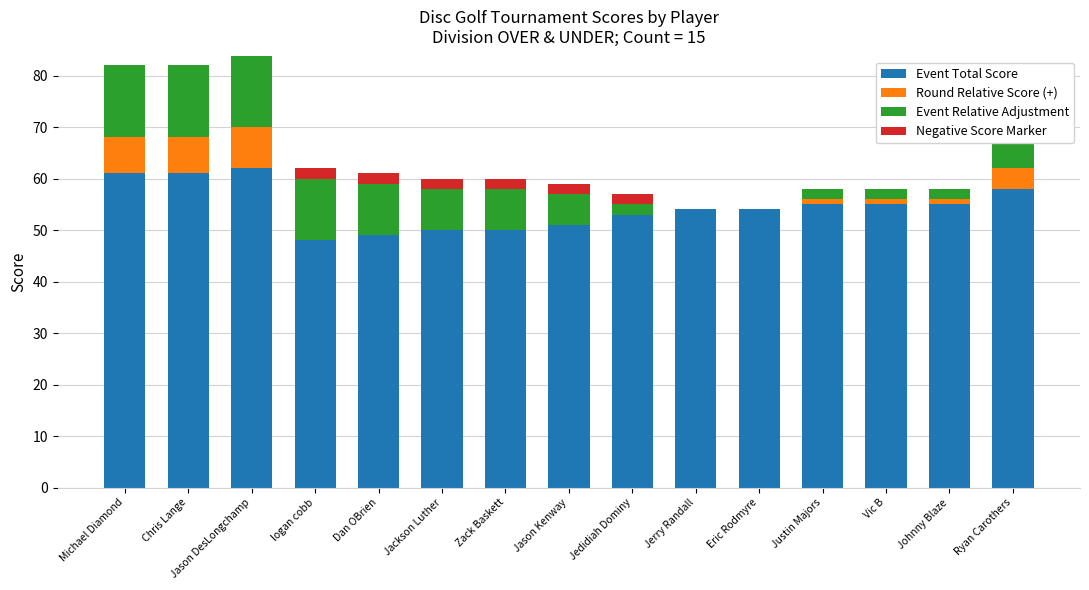

What are all the series names shown in the legend?

Event Total Score, Round Relative Score (+), Event Relative Adjustment, Negative Score Marker